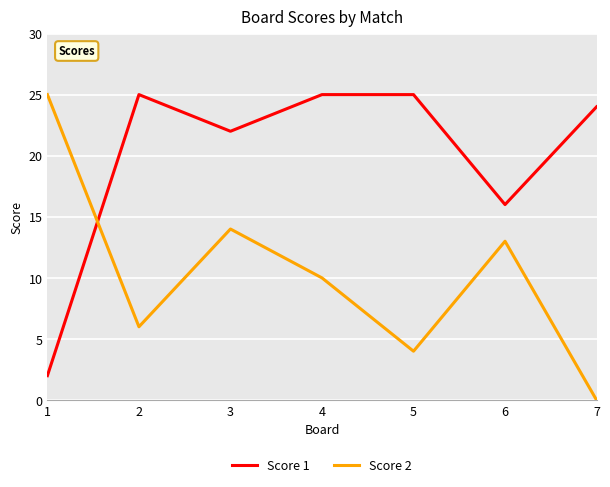

What are all the series names shown in the legend?

Score 1, Score 2